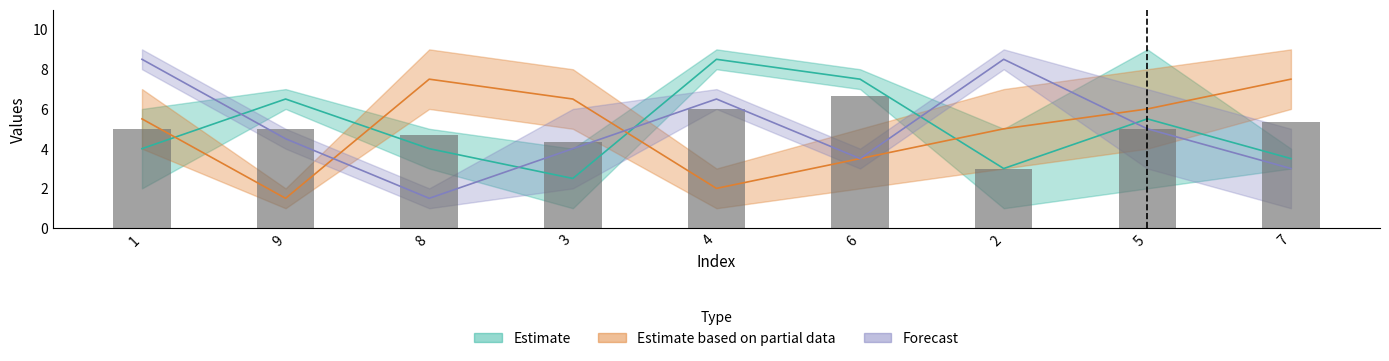

What is the change in value from 3 to 6?

+2.3